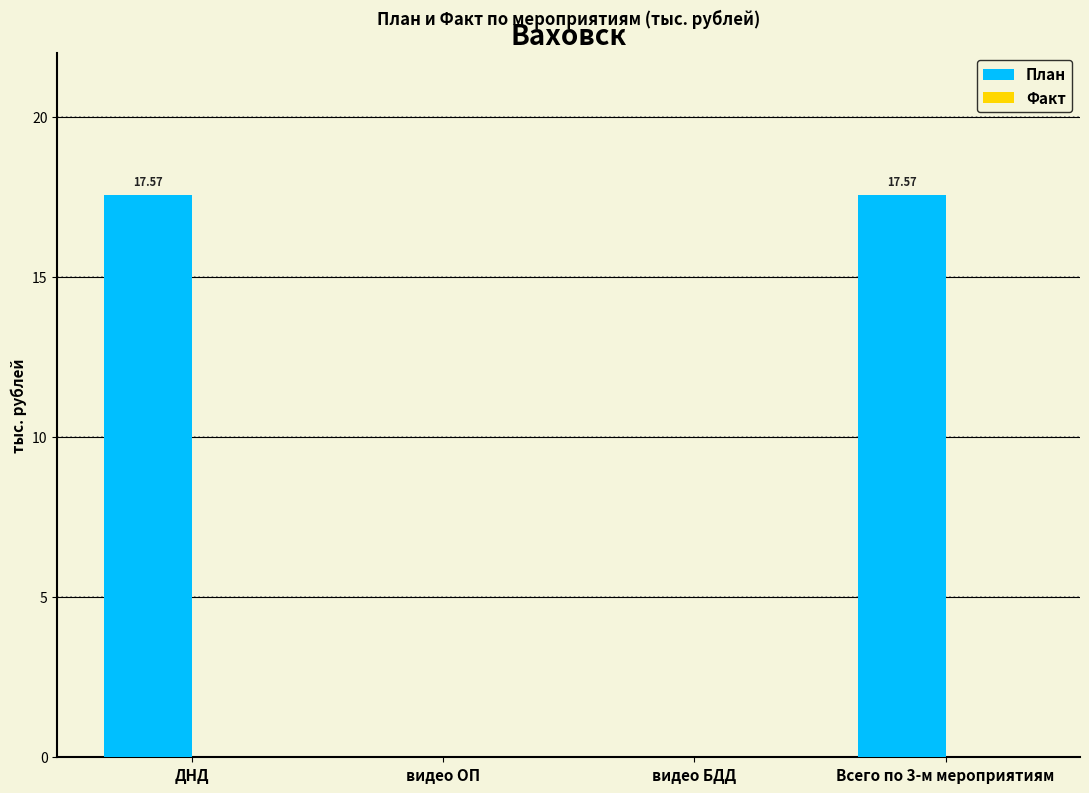

Does the chart contain stacked bars?

No